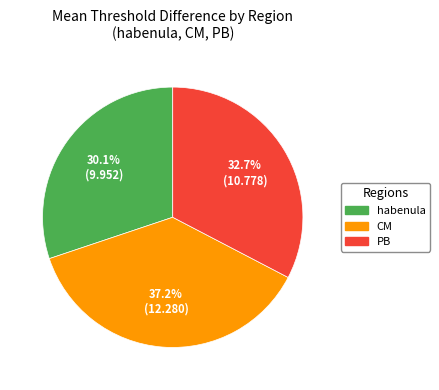

Which slice is the smallest?

habenula